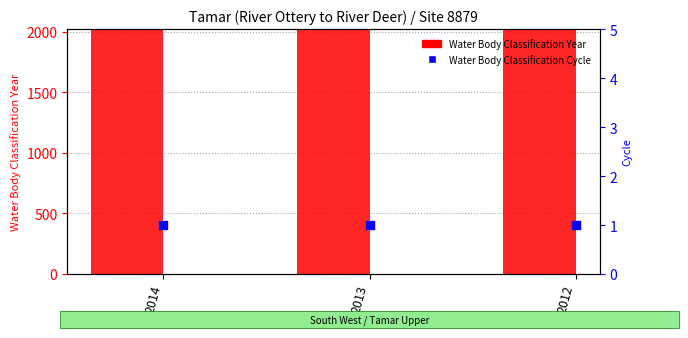

Is the value of Water Body Classification Cycle at 2013 greater than the value of Water Body Classification Year at 2013?

No